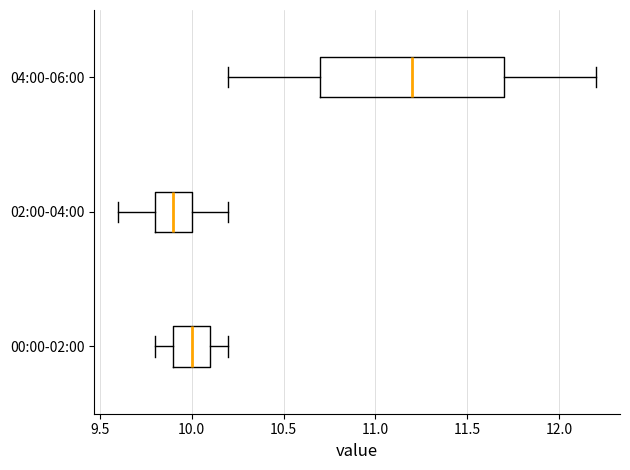

Reading bottom to top, read every box against the x-axis: the position of its median line, the range the box covers, and the ends of its whiskers. The values are not printed on the chart, so give them approximately, as read against the axis.

00:00-02:00: median 10.0, box 9.9 to 10.1, whiskers 9.8 to 10.2
02:00-04:00: median 9.9, box 9.8 to 10.0, whiskers 9.6 to 10.2
04:00-06:00: median 11.2, box 10.7 to 11.7, whiskers 10.2 to 12.2